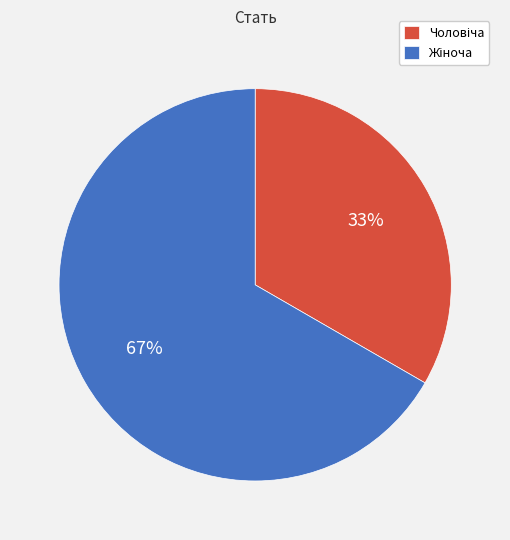

To the nearest percent, what is the average slice percentage?

50%